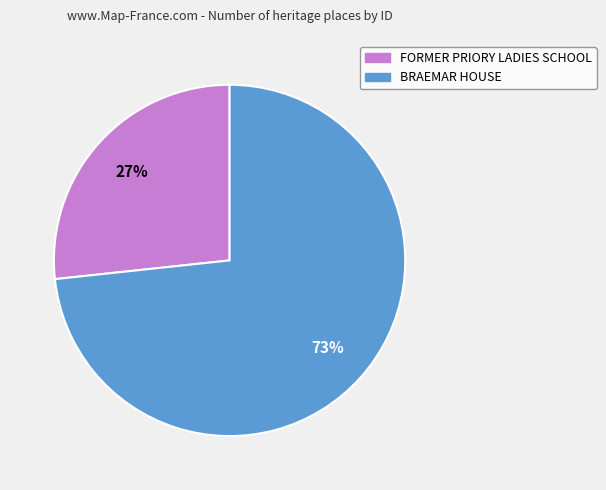

What is the smallest slice in the pie chart?

FORMER PRIORY LADIES SCHOOL